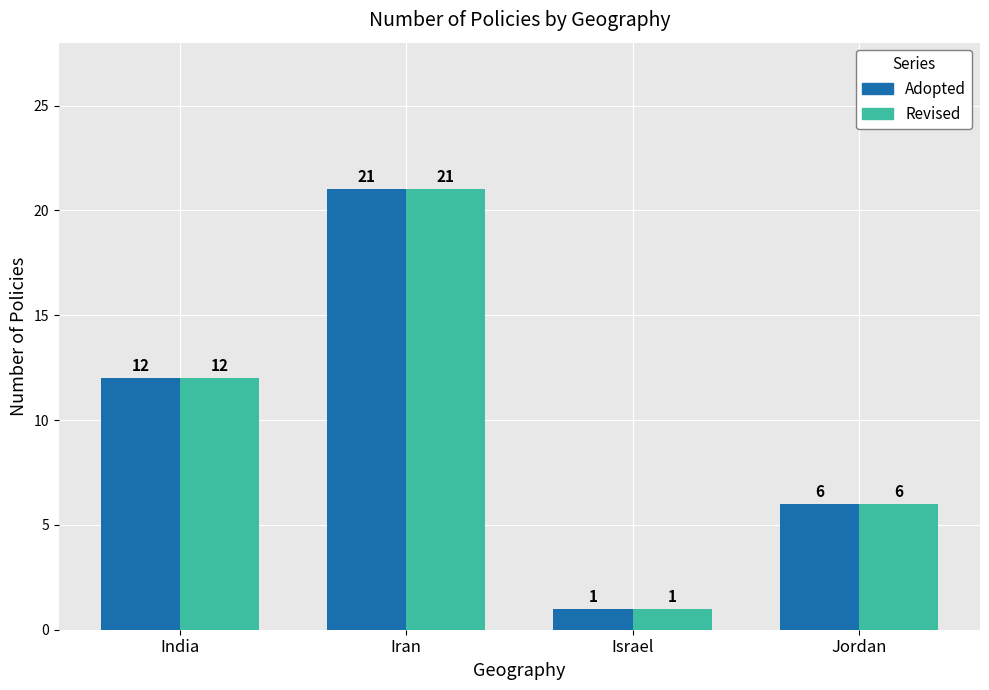

How many bars are there in total?

8